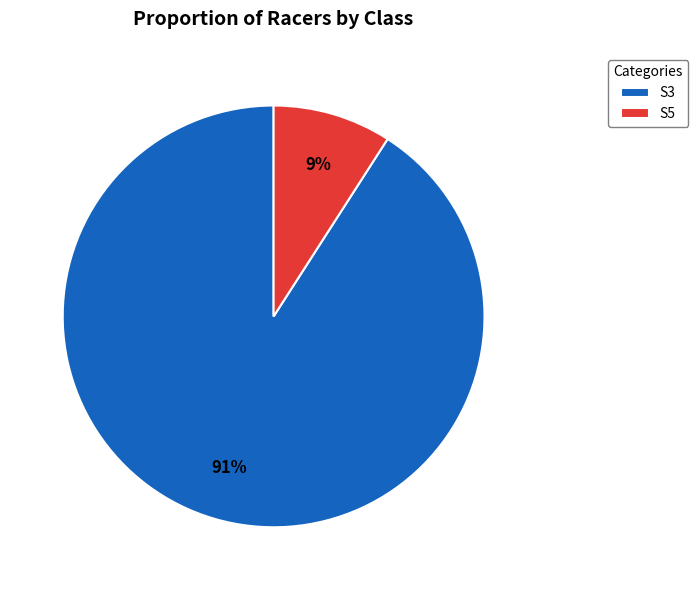

Is the sum of S5 and S3 greater than half?

Yes